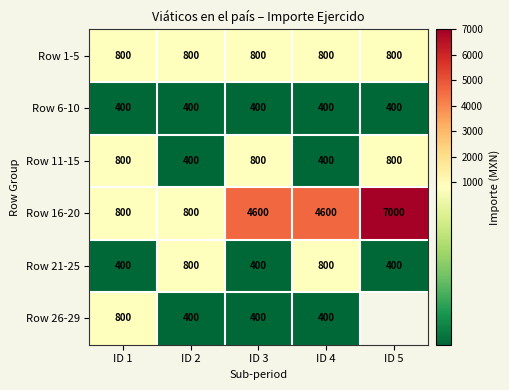

Count the number of data series in this chart.

6